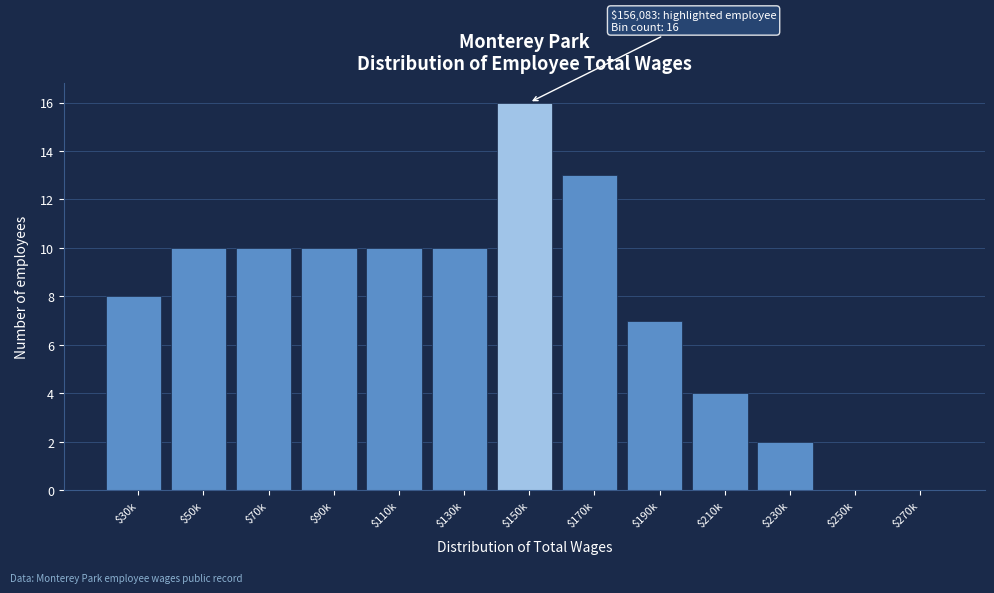

At which category does the chart reach its peak across all series?

$150k